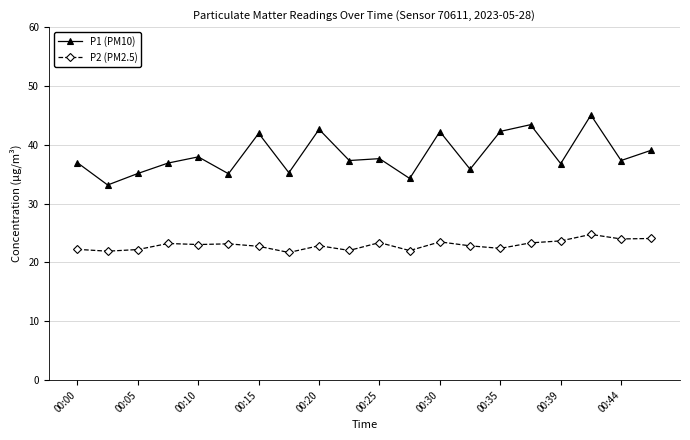

True or false: P2 (PM2.5) and P1 (PM10) intersect in this chart.

False